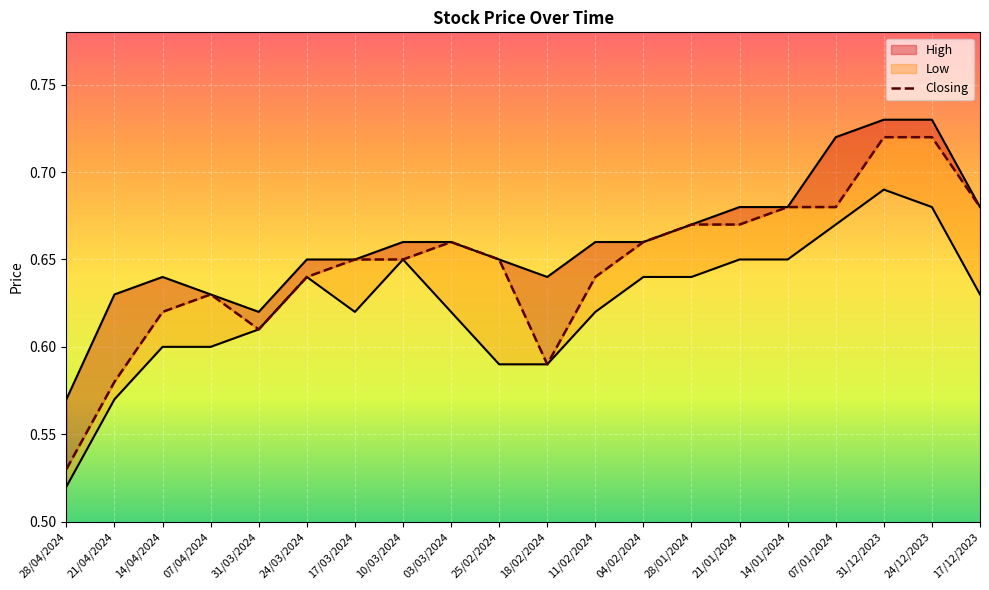

What is the total value across all series at 11/02/2024?

1.9